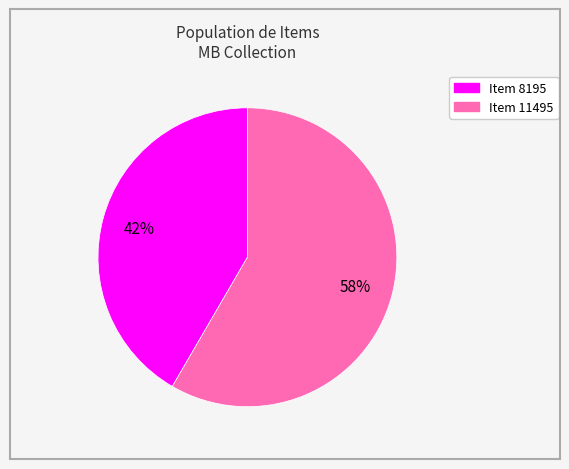

Which category has the smallest portion of the pie?

Item 8195